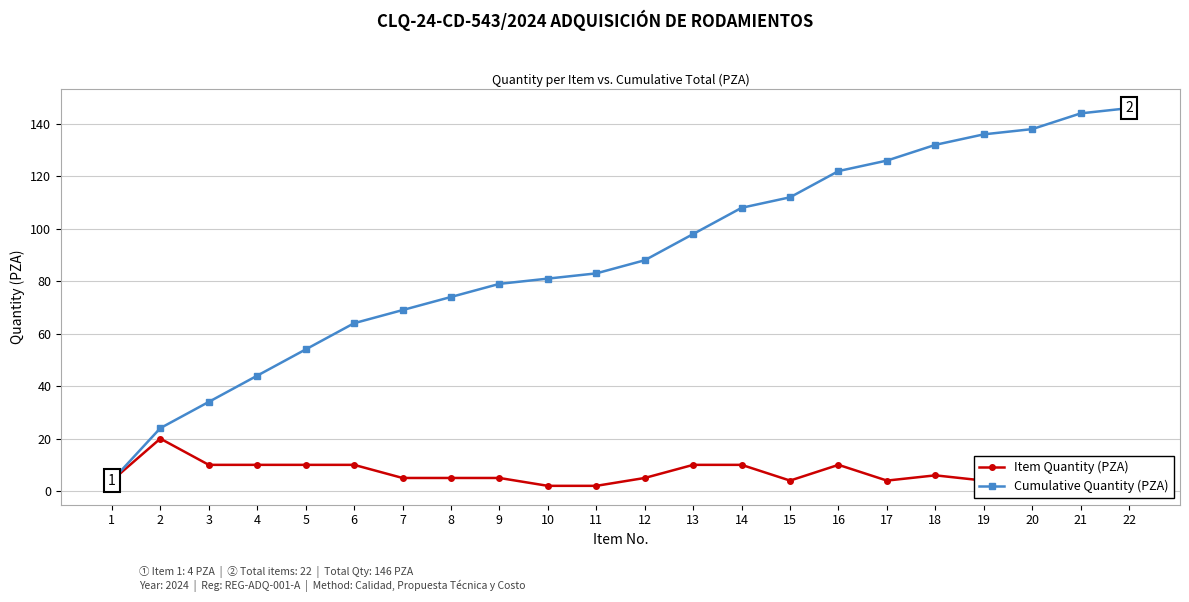

Where is Item Quantity (PZA) nearest to the value 11?

3